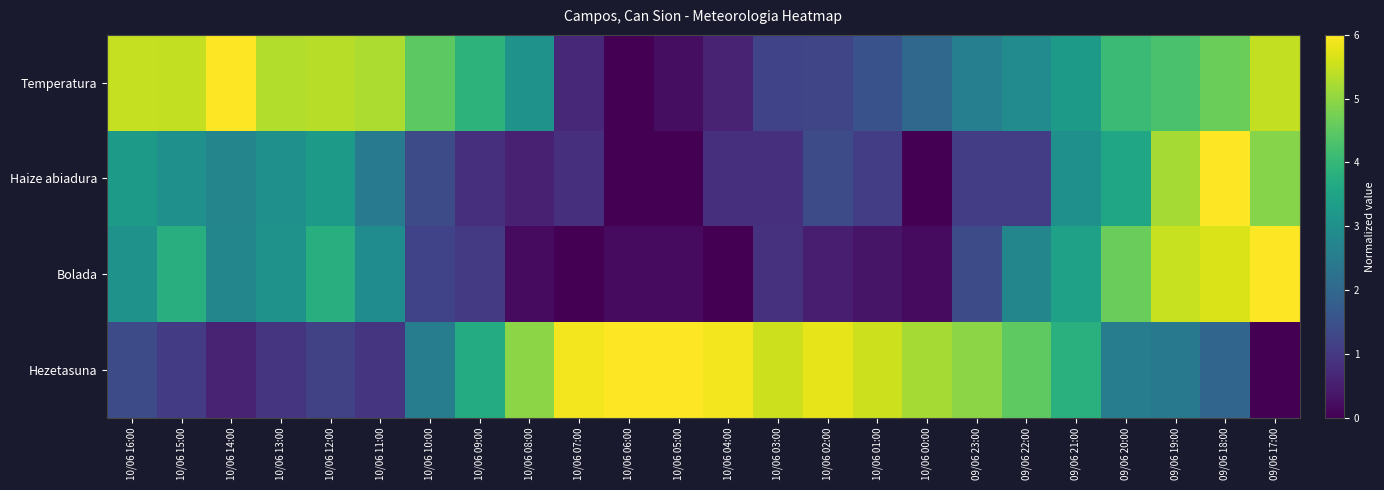

What is the difference between the highest and lowest values at 10/06 02:00?

5.3